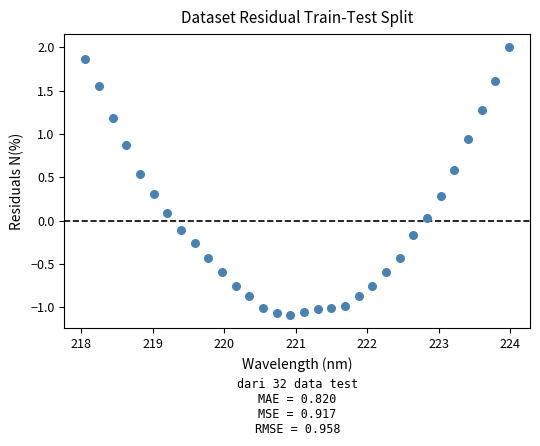

What is the range of Y values (max minus min)?

3.1